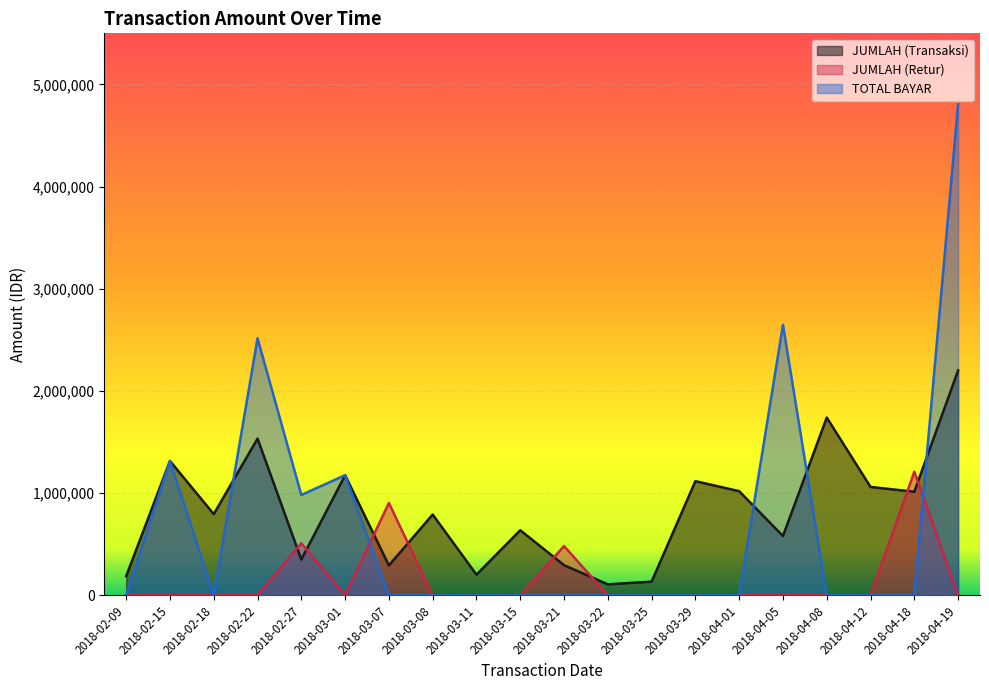

After their last crossing, which series has the higher values: TOTAL BAYAR or JUMLAH (Retur)?

TOTAL BAYAR